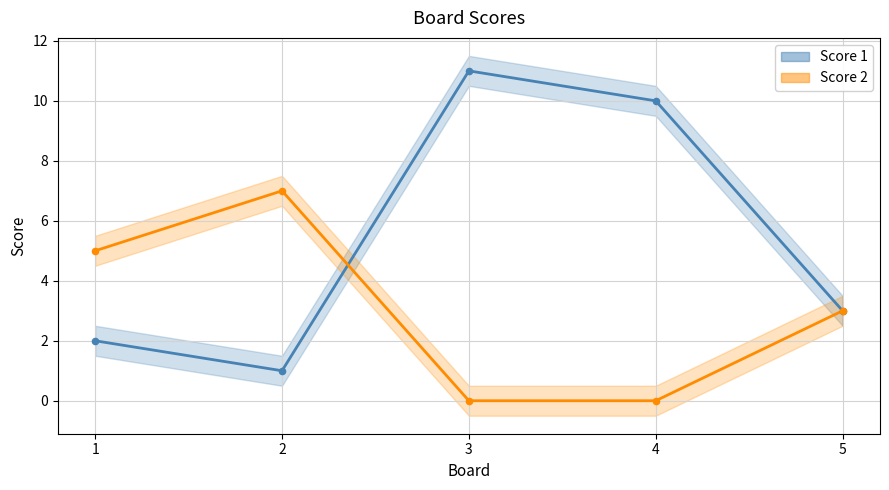

At how many categories does at least one series exceed 7?

2